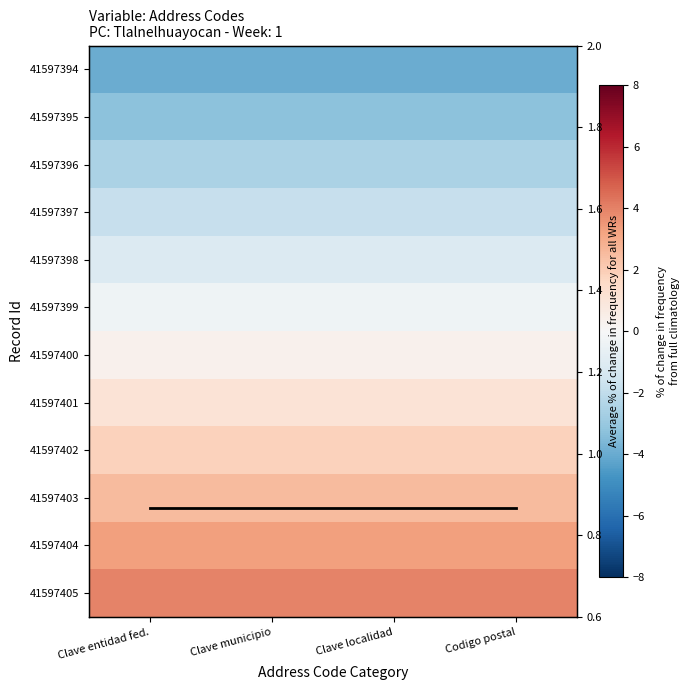

Is it true that 41597400 equals 0.5 at Codigo postal?

False